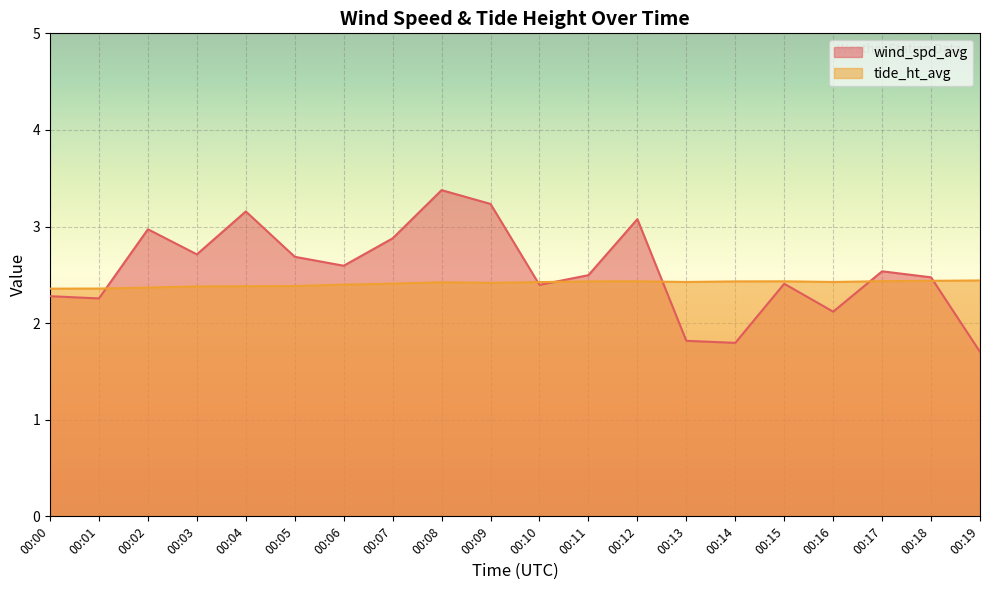

Reading left to right, list all the values displayed in this chart.

wind_spd_avg: 00:00=2.3	00:01=2.3	00:02=3.0	00:03=2.7	00:04=3.2	00:05=2.7	00:06=2.6	00:07=2.9	00:08=3.4	00:09=3.2	00:10=2.4	00:11=2.5	00:12=3.1	00:13=1.8	00:14=1.8	00:15=2.4	00:16=2.1	00:17=2.5	00:18=2.5	00:19=1.7
tide_ht_avg: 00:00=2.4	00:01=2.4	00:02=2.4	00:03=2.4	00:04=2.4	00:05=2.4	00:06=2.4	00:07=2.4	00:08=2.4	00:09=2.4	00:10=2.4	00:11=2.4	00:12=2.4	00:13=2.4	00:14=2.4	00:15=2.4	00:16=2.4	00:17=2.4	00:18=2.4	00:19=2.4